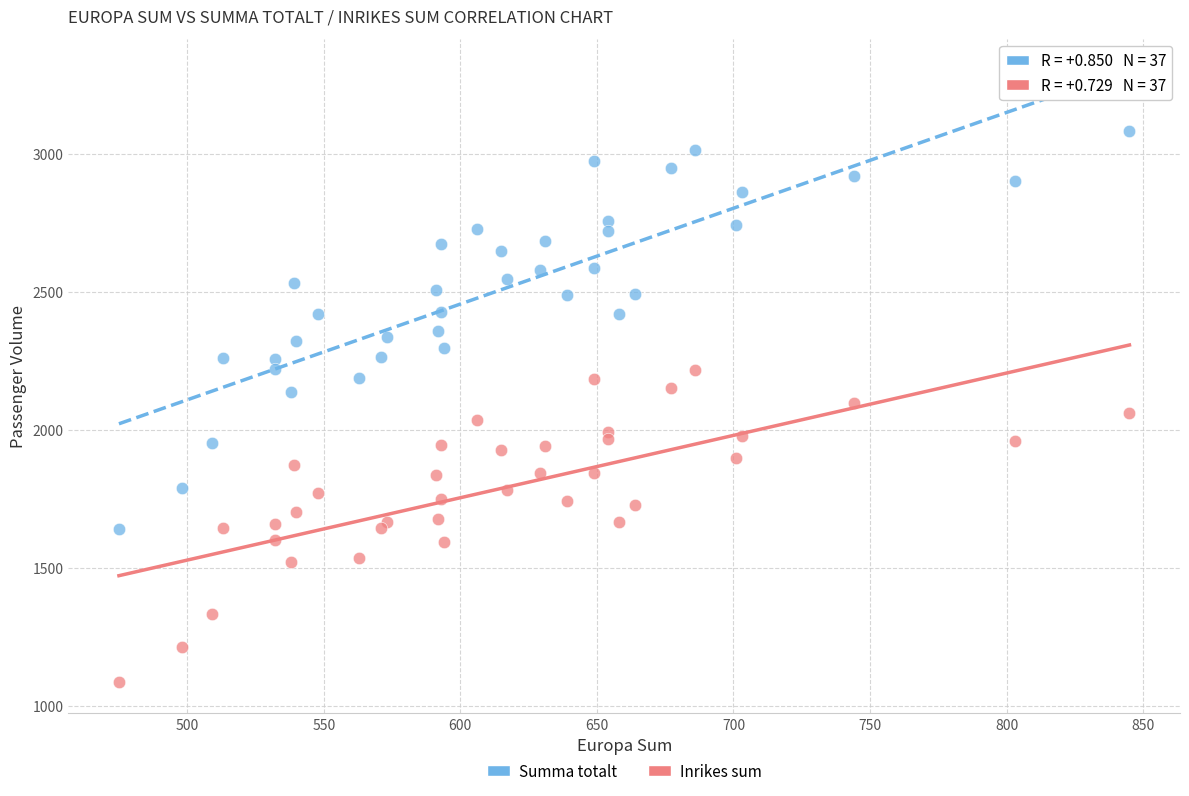

Which series reaches the maximum Y coordinate?

Summa totalt